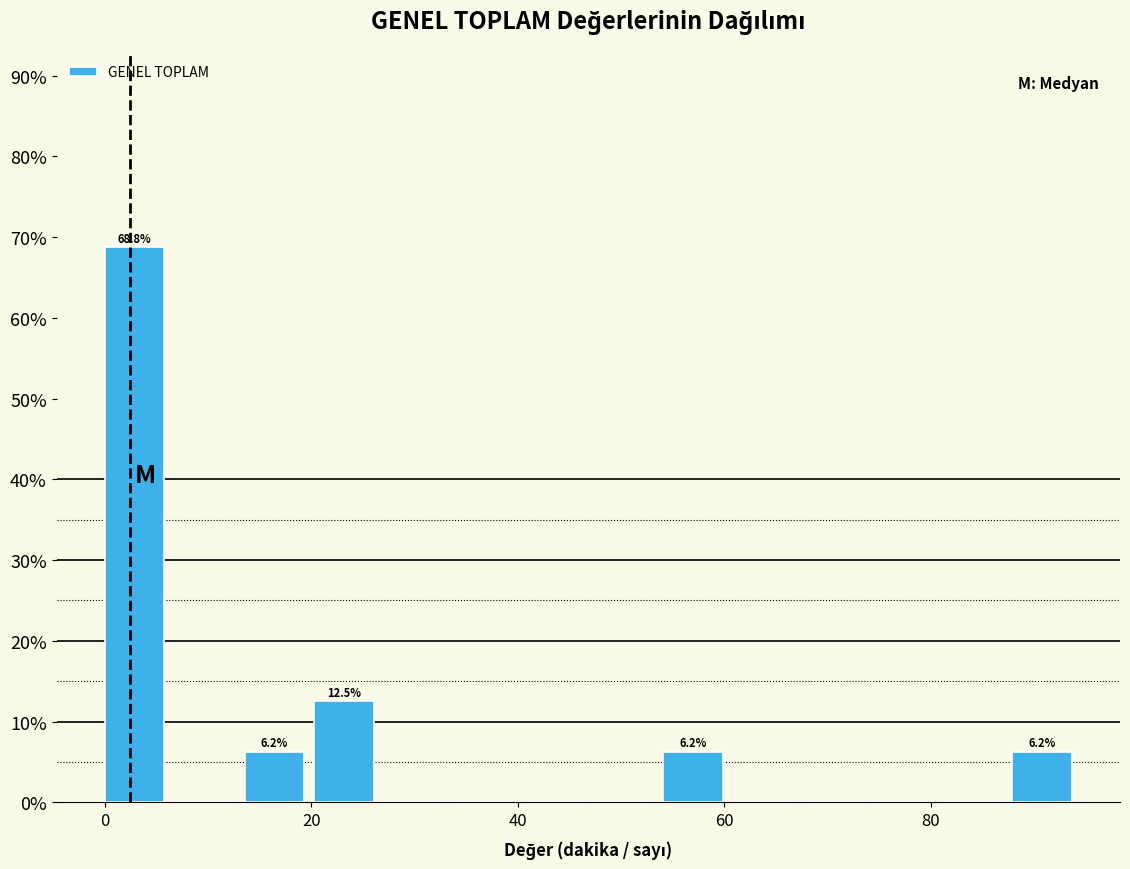

Around what value on the x-axis is the tallest bar? Give the approximate position of its centre, as read against the axis.

2